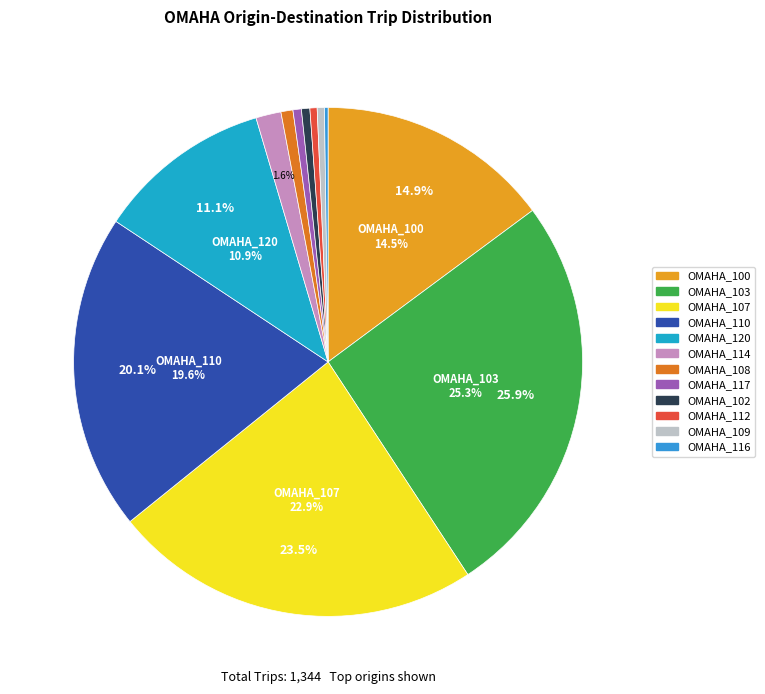

Rank the categories by value from highest to lowest.

OMAHA_103, OMAHA_107, OMAHA_110, OMAHA_100, OMAHA_120, OMAHA_114, OMAHA_108, OMAHA_117, OMAHA_102, OMAHA_112, OMAHA_109, OMAHA_116